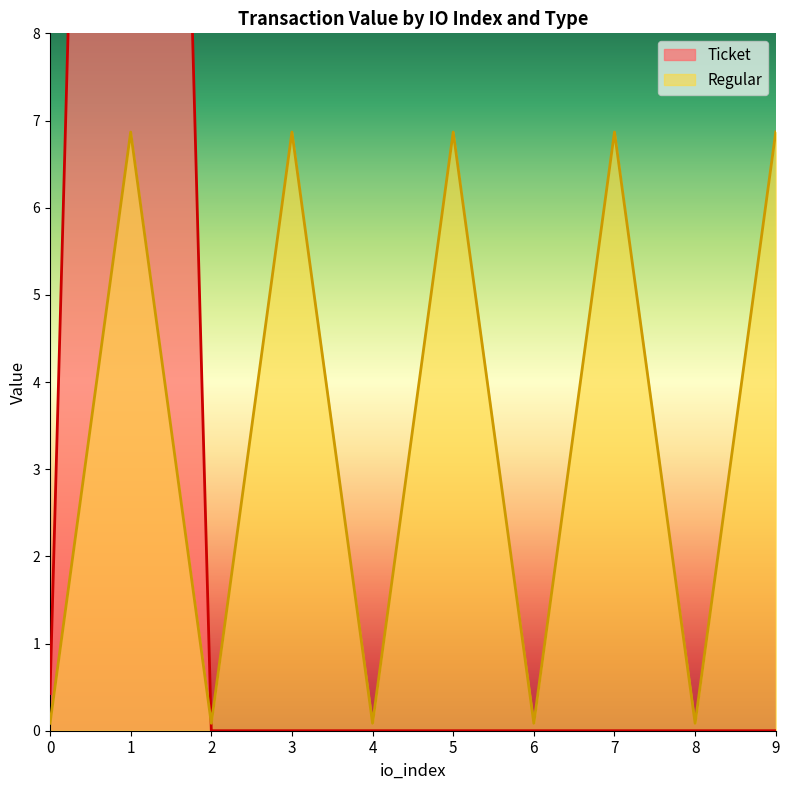

What is the value of the 9th point from the left?

0.1